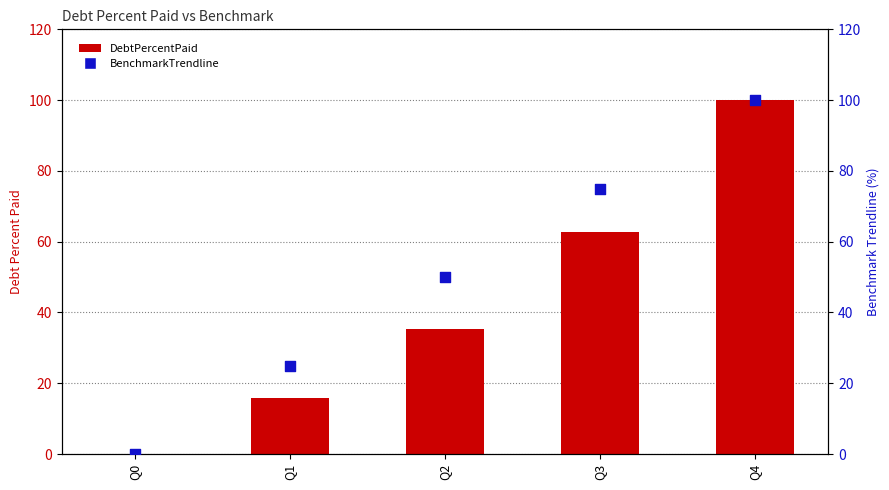

What are all the series names shown in the legend?

DebtPercentPaid, BenchmarkTrendline